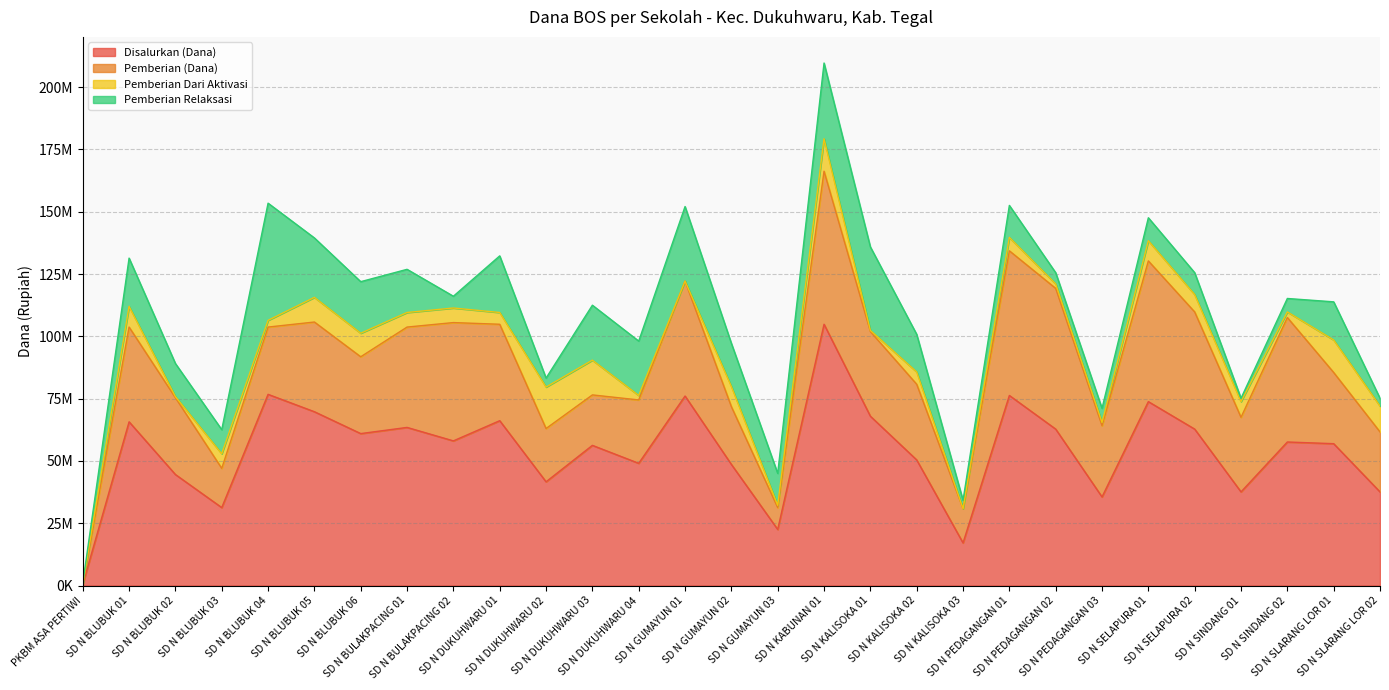

Which series has the widest spread of values?

Disalurkan (Dana)